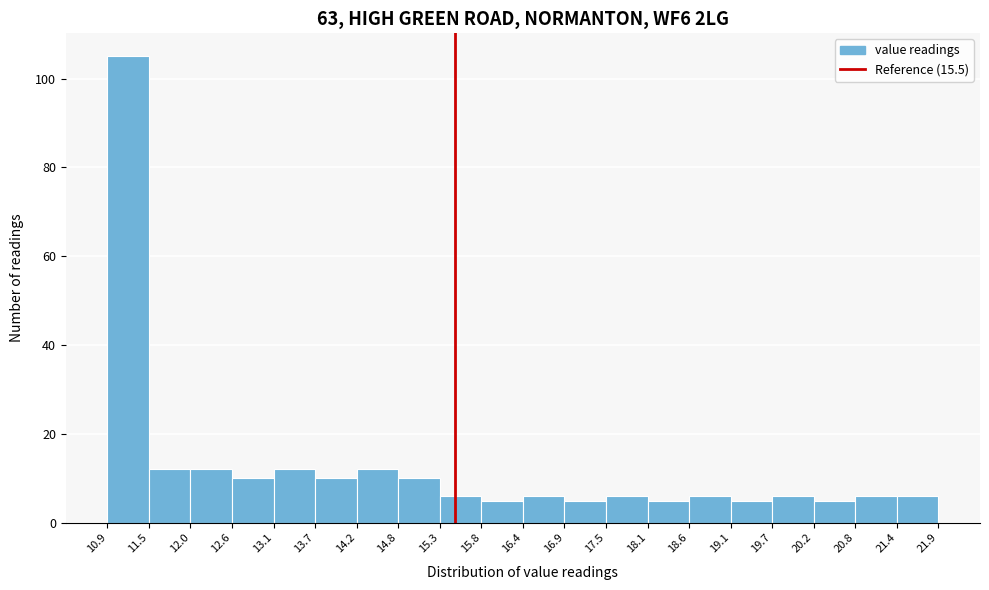

How tall is the bar that spans 12.0 to 12.6 on the x-axis? The values are not printed on the chart, so give them approximately, as read against the axis.

12